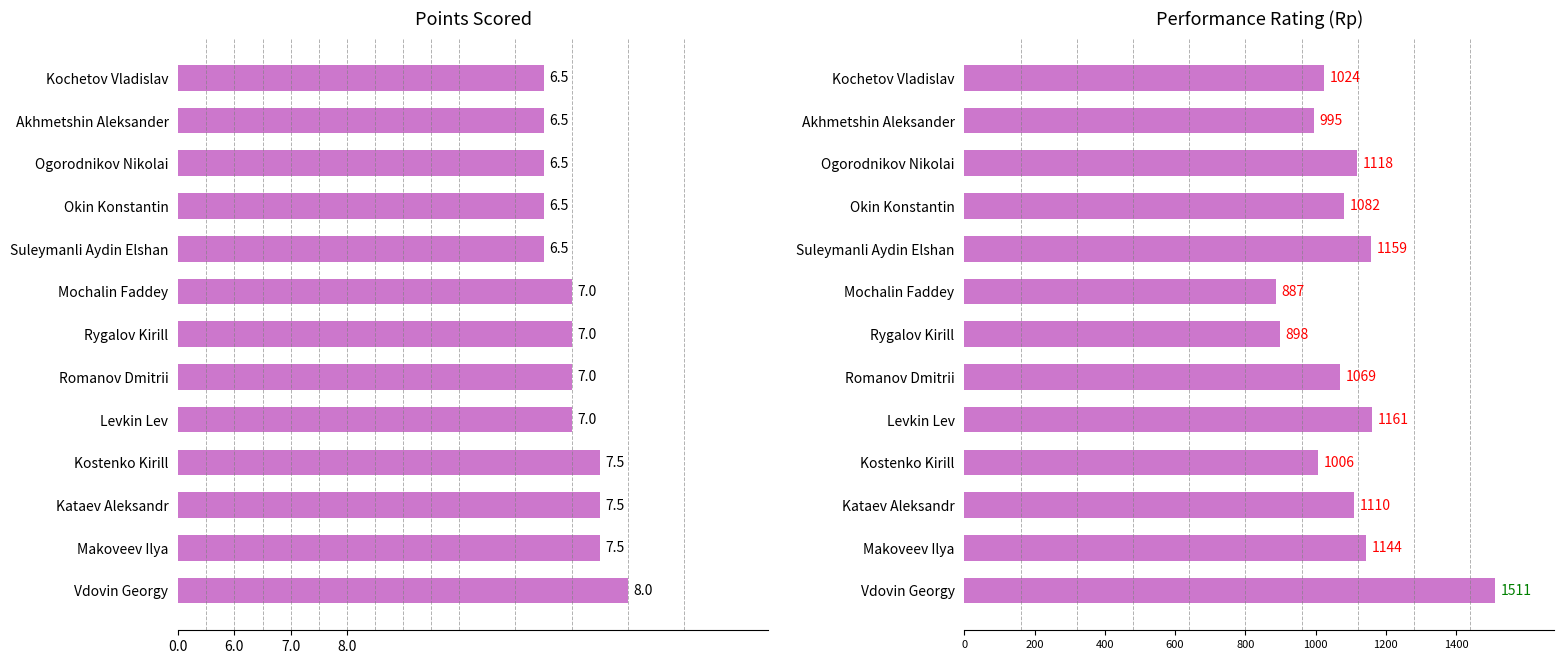

Does the chart contain any negative values?

No